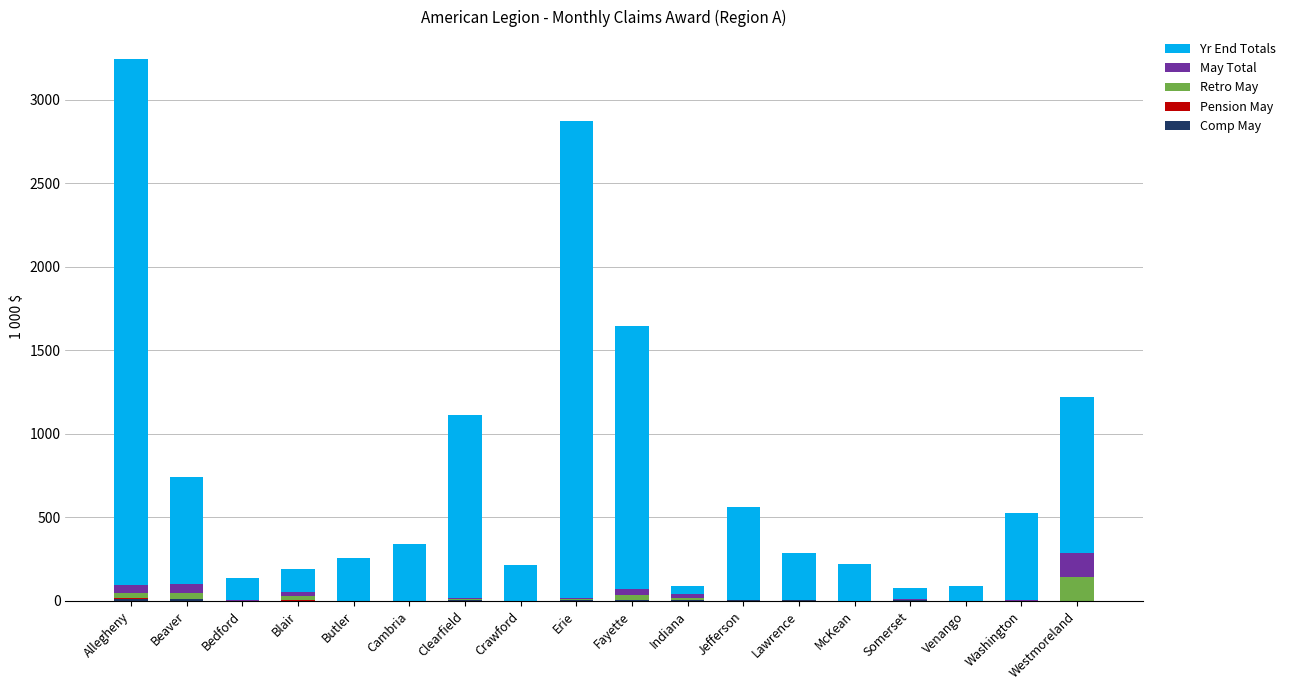

What is the sum of all Comp May values?

54.2